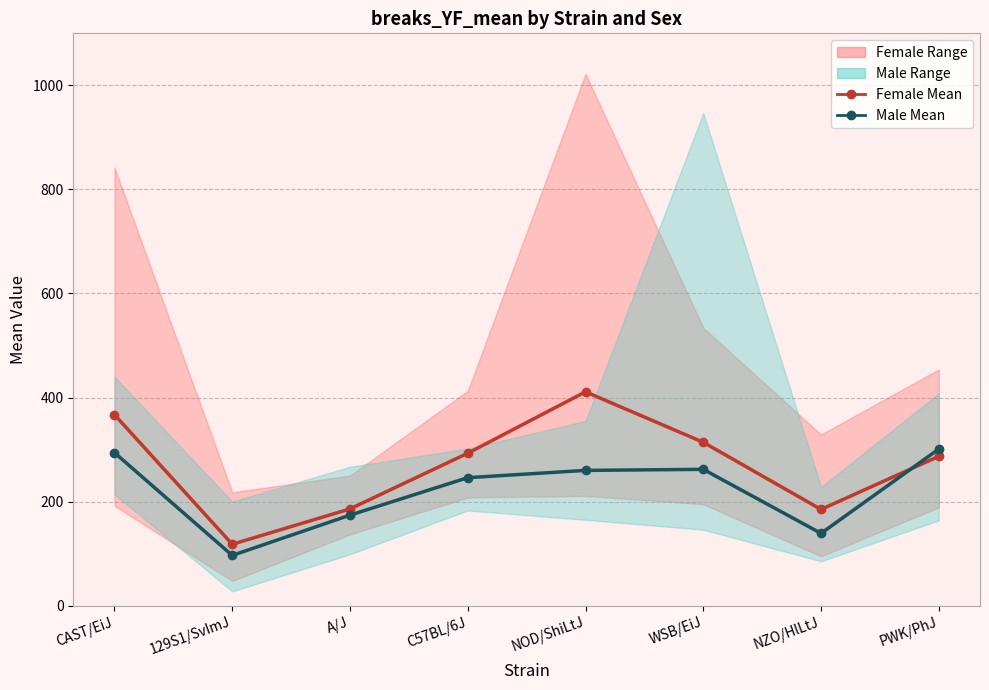

After their last crossing, which series has the higher values: Male Mean or Female Mean?

Male Mean